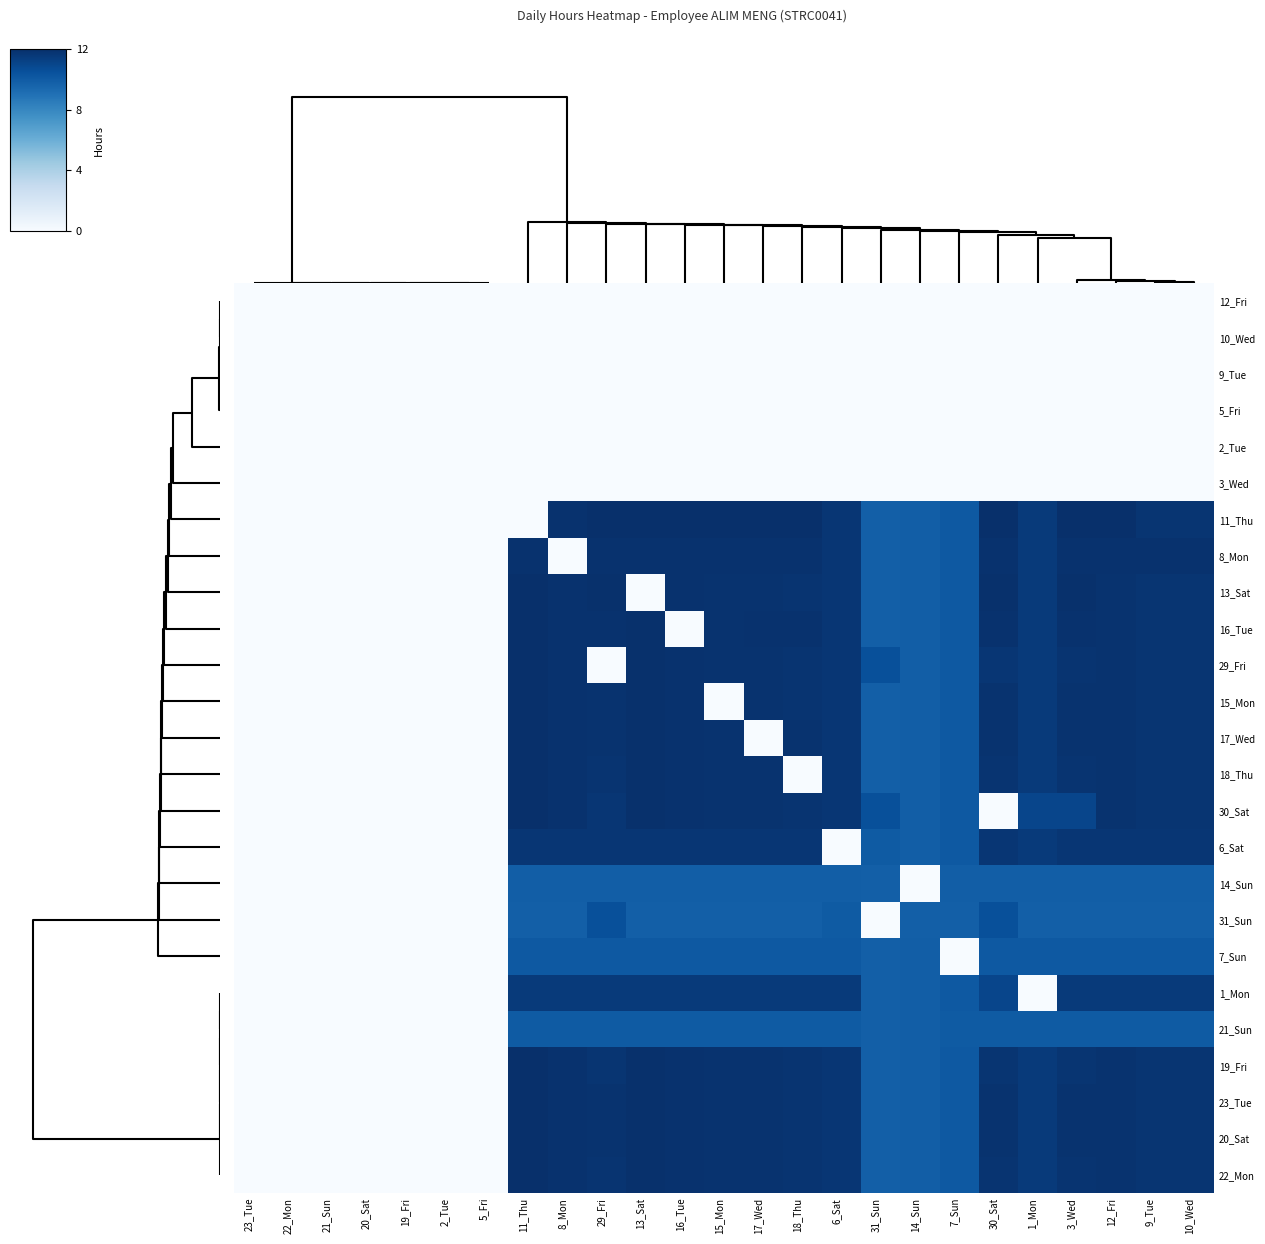

What is the greatest value displayed?

12.0